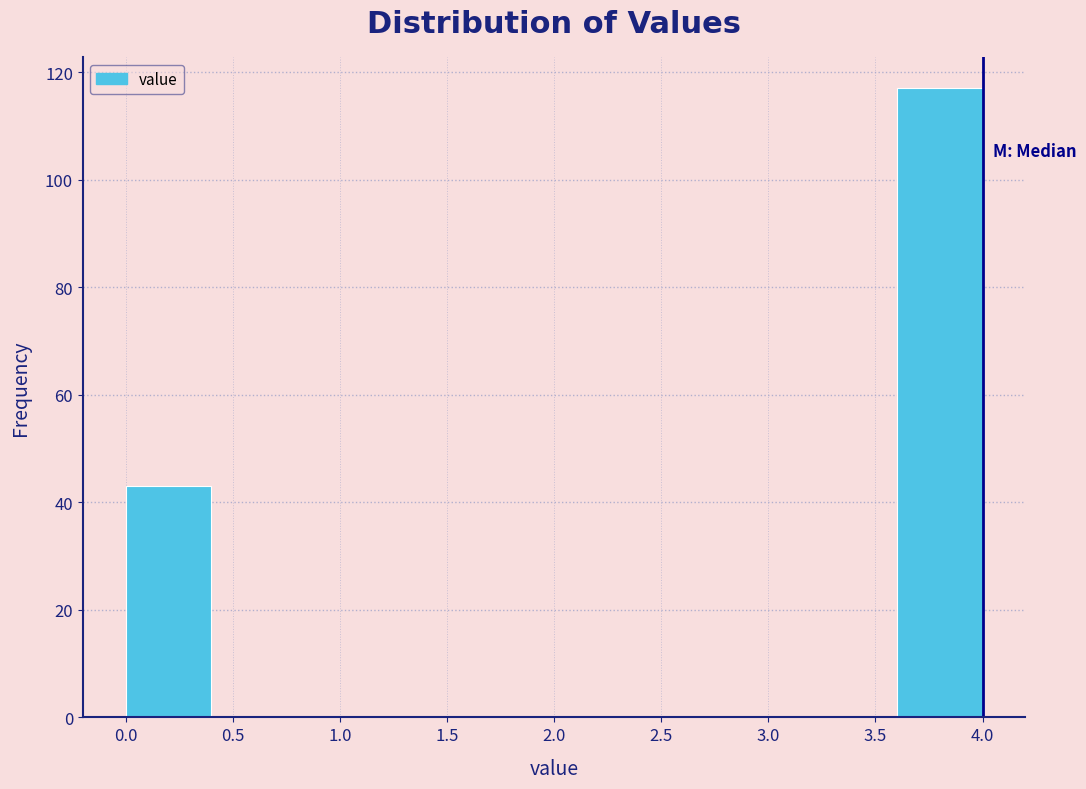

Which range on the x-axis has the tallest bar?

3.6 to 4.0